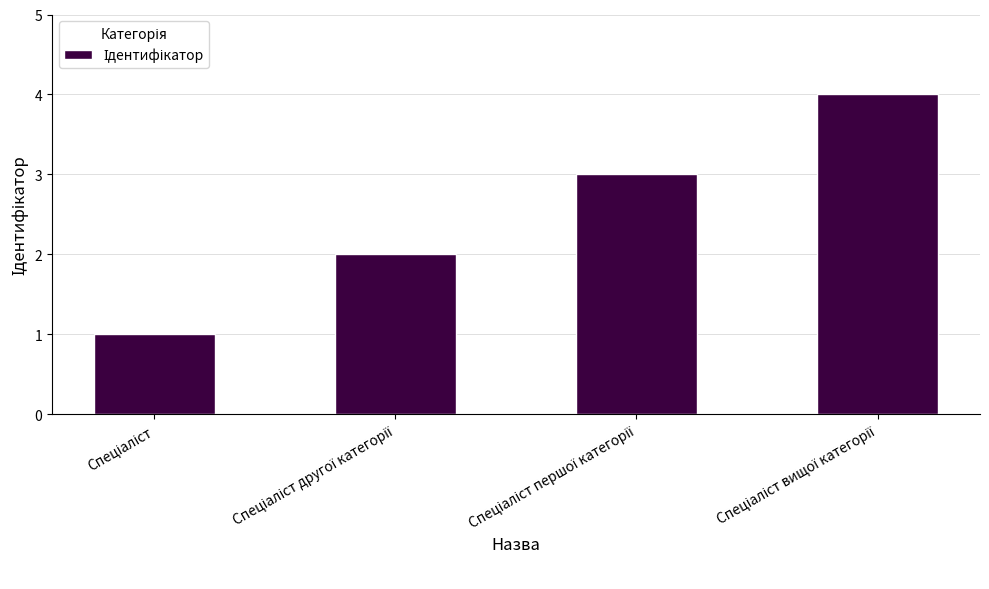

What is the difference between the maximum and minimum values?

3